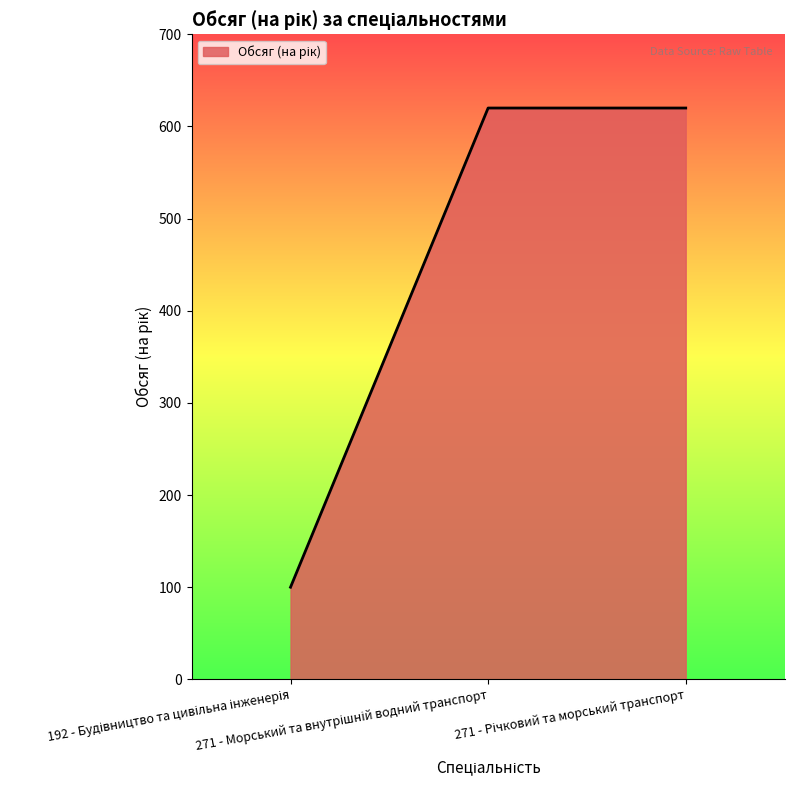

Reading left to right, list all the values displayed in this chart.

100	620	620